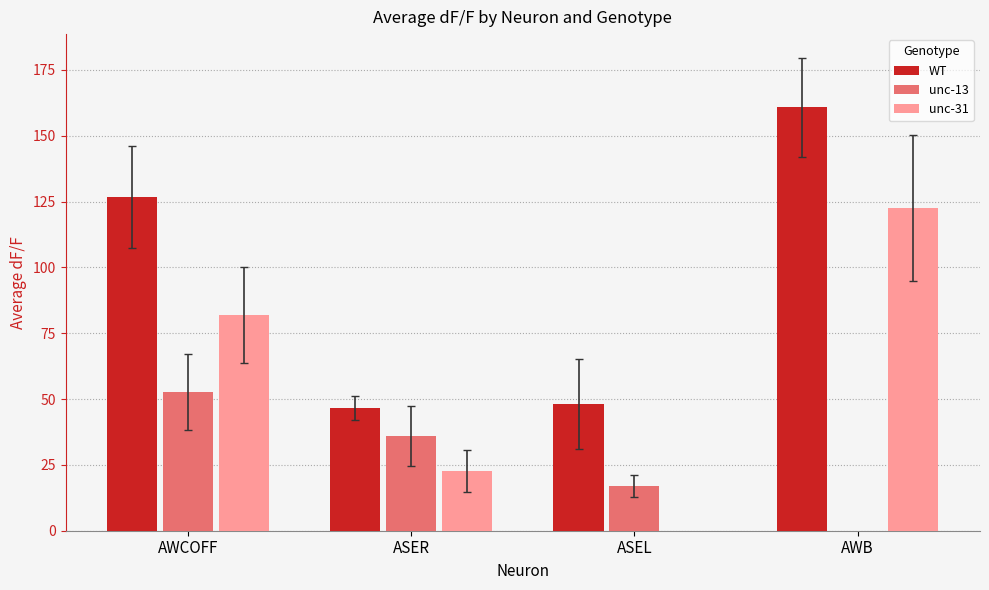

Which series has the widest spread of values?

WT